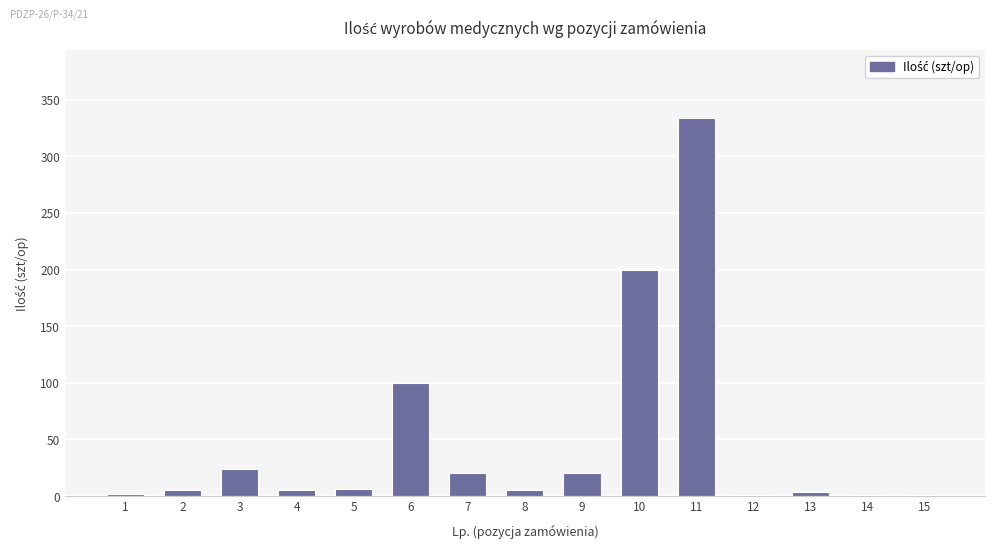

Which label corresponds to the largest value in the chart?

11